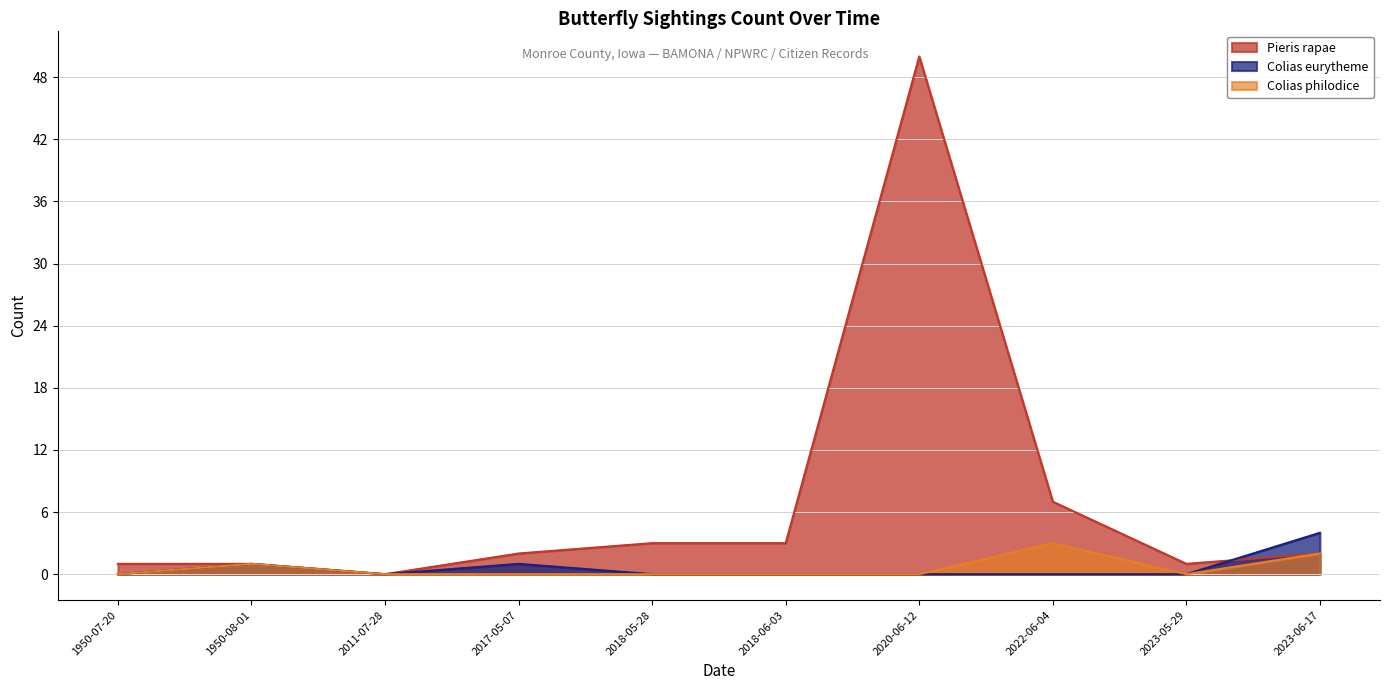

The value of Pieris rapae at 2018-06-03 is 3. True or false?

True